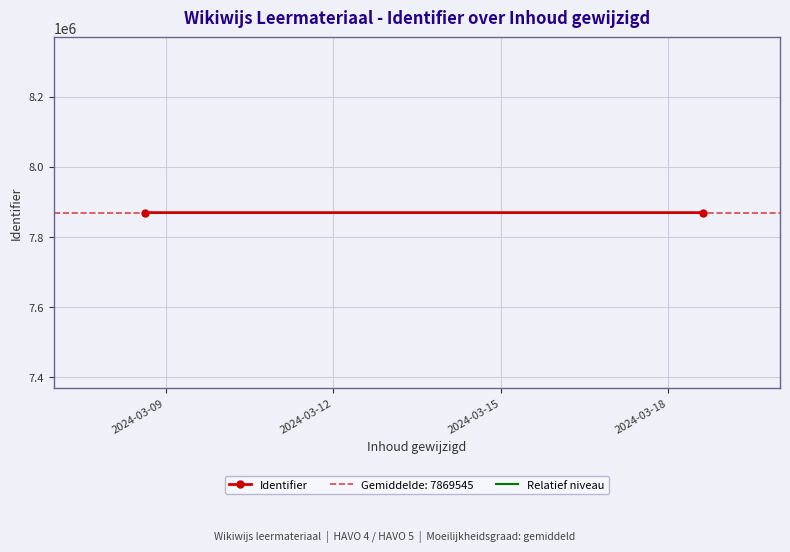

List the series in order of their peak value, lowest first.

Relatief niveau, Identifier